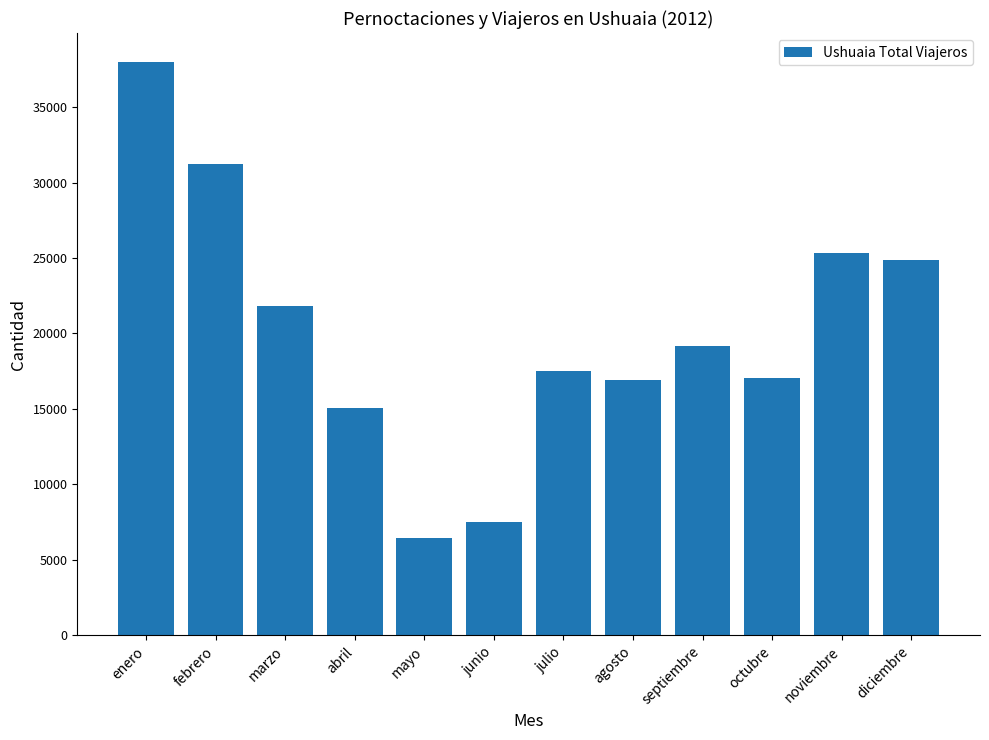

What is the ratio of the value at agosto to the value at septiembre?

0.9